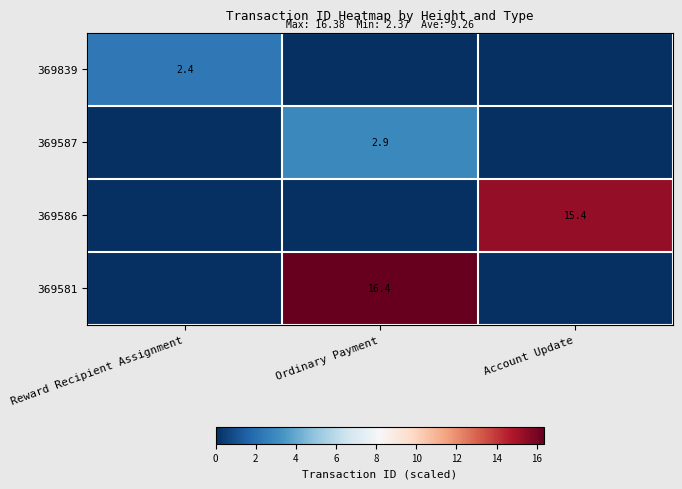

The value of 369586 at Account Update is 15.4. True or false?

True